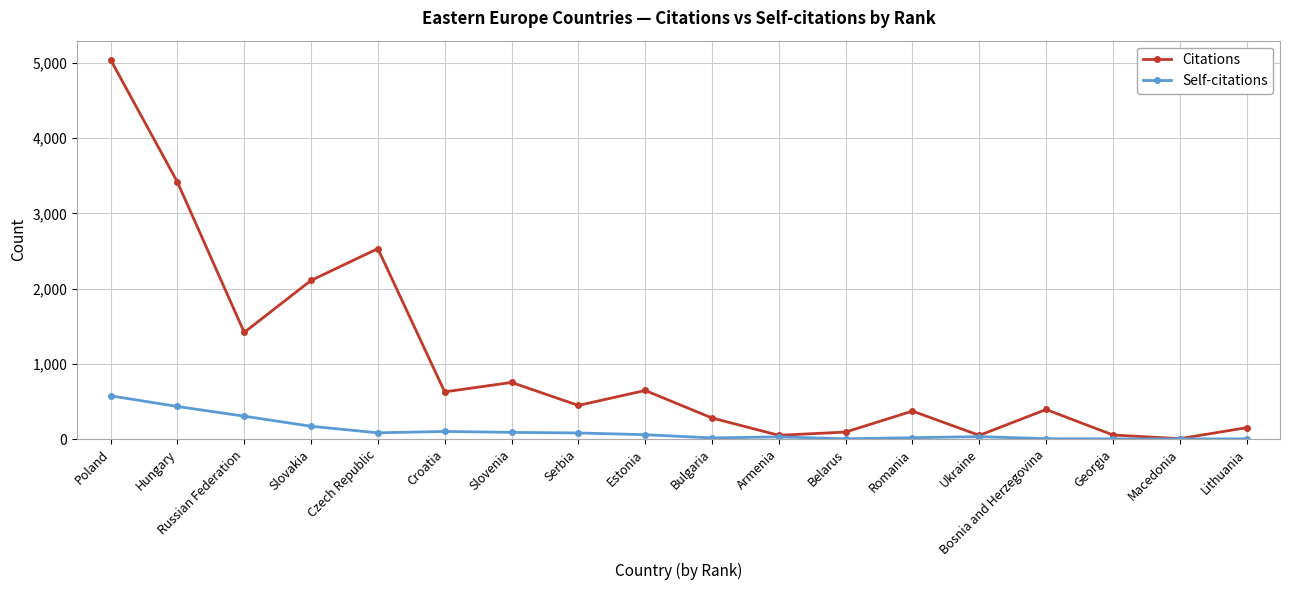

True or false: Self-citations has more than 0 points higher than both neighbors.

True